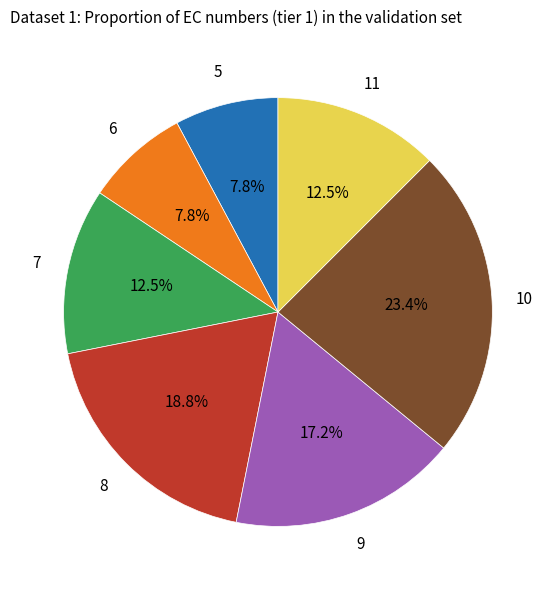

Is there a majority slice in this chart?

No